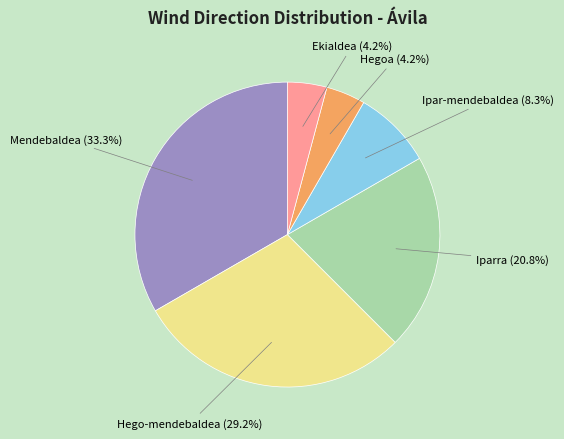

Is there a majority slice in this chart?

No